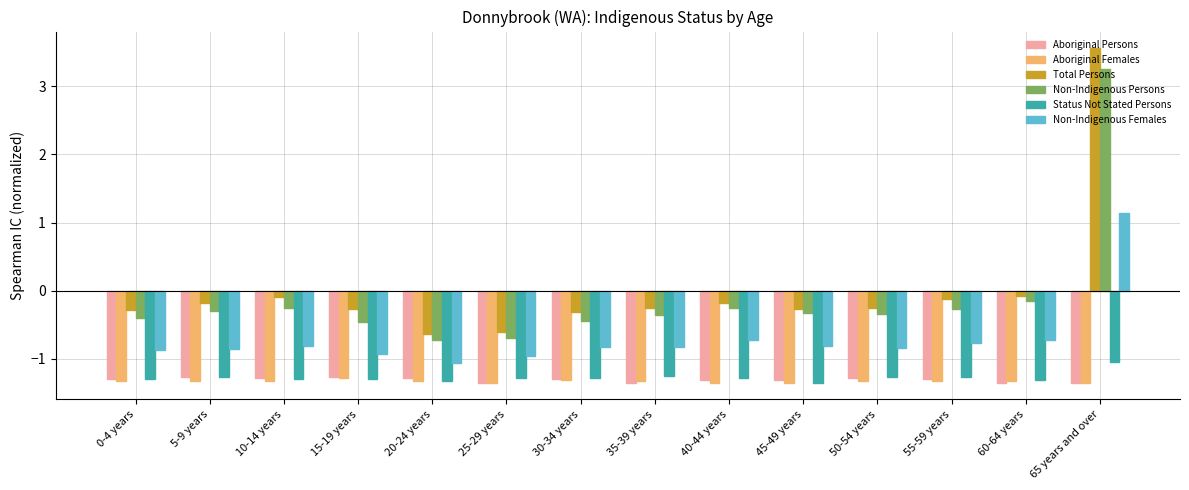

What is the label of the 3rd bar from the right?

55-59 years